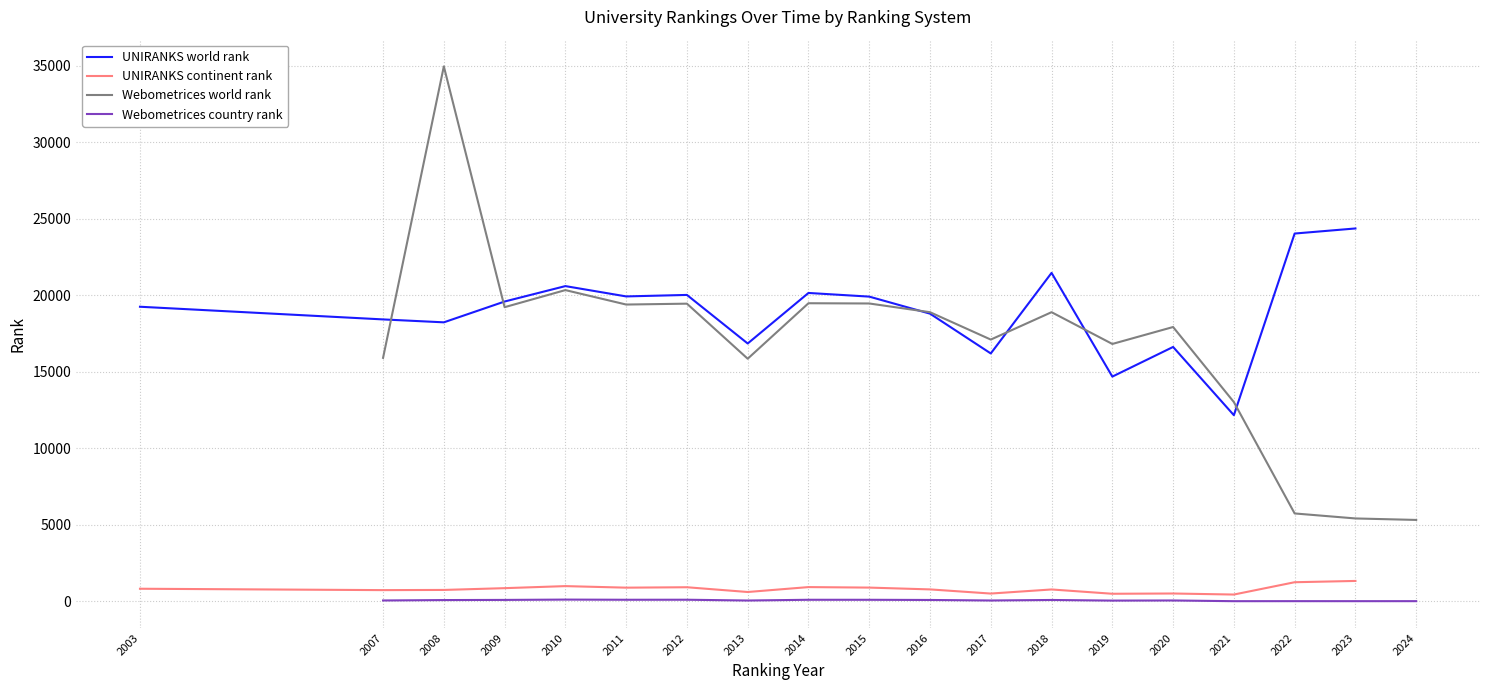

Where does the UNIRANKS world rank series first go above 19603?

2010